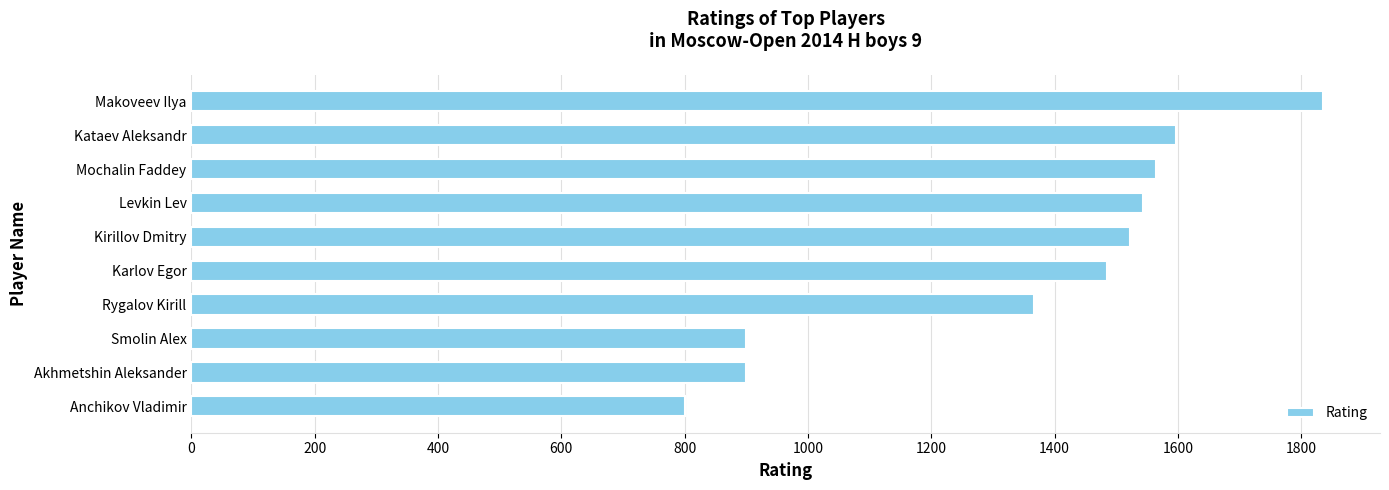

The chart shows a value of 1489 at Smolin Alex. True or false?

False